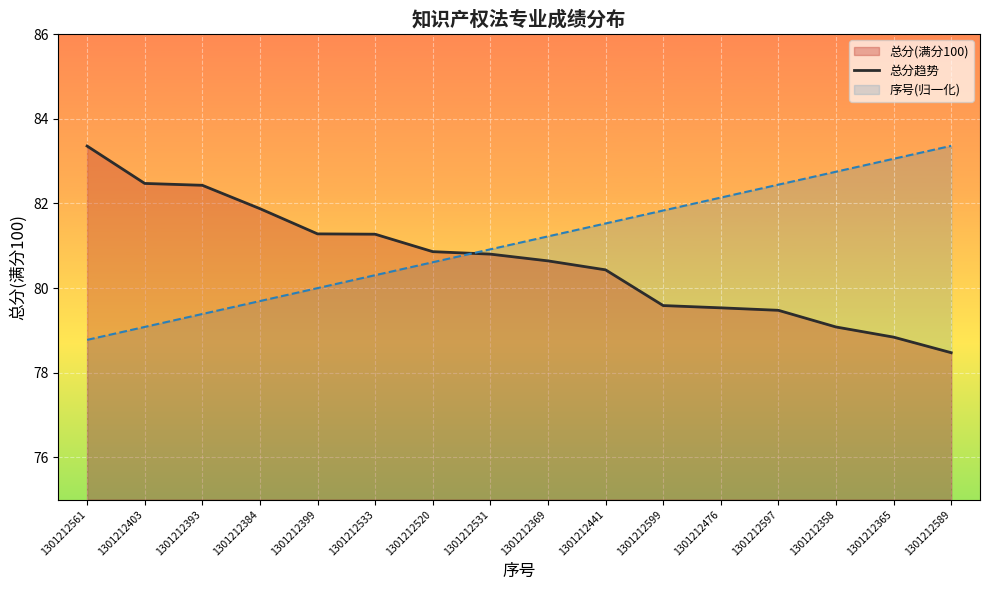

What is the minimum value shown in the chart?

78.5